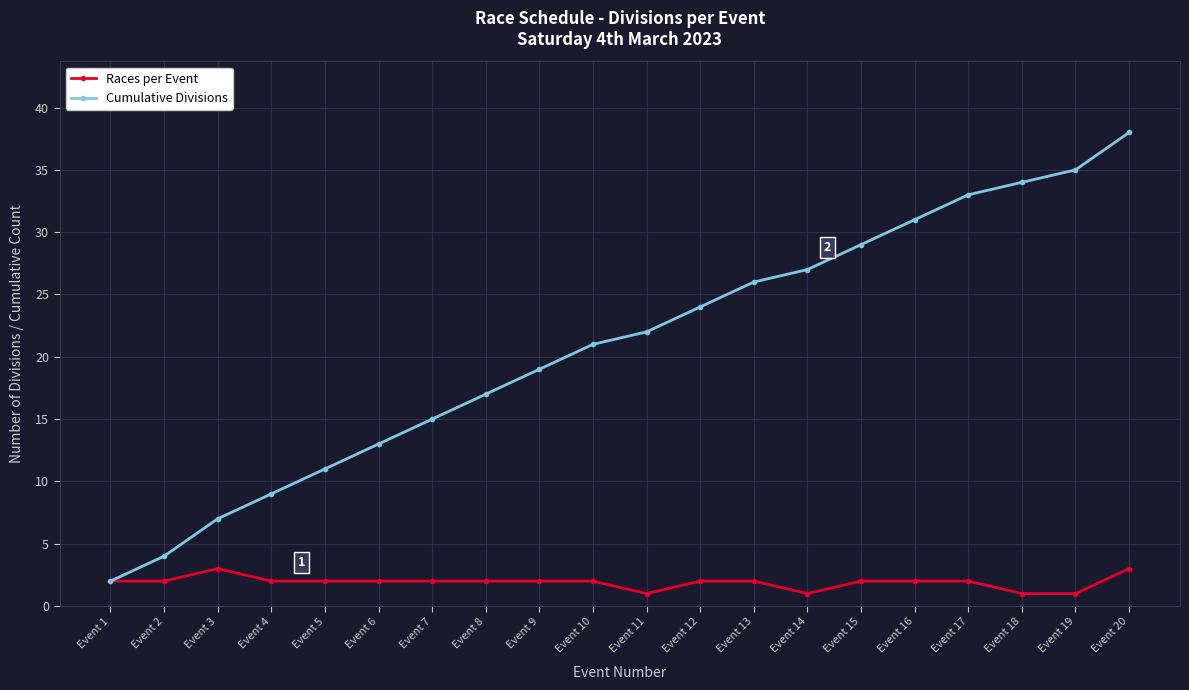

What is the difference between the second highest and minimum values in the Cumulative Divisions series?

33